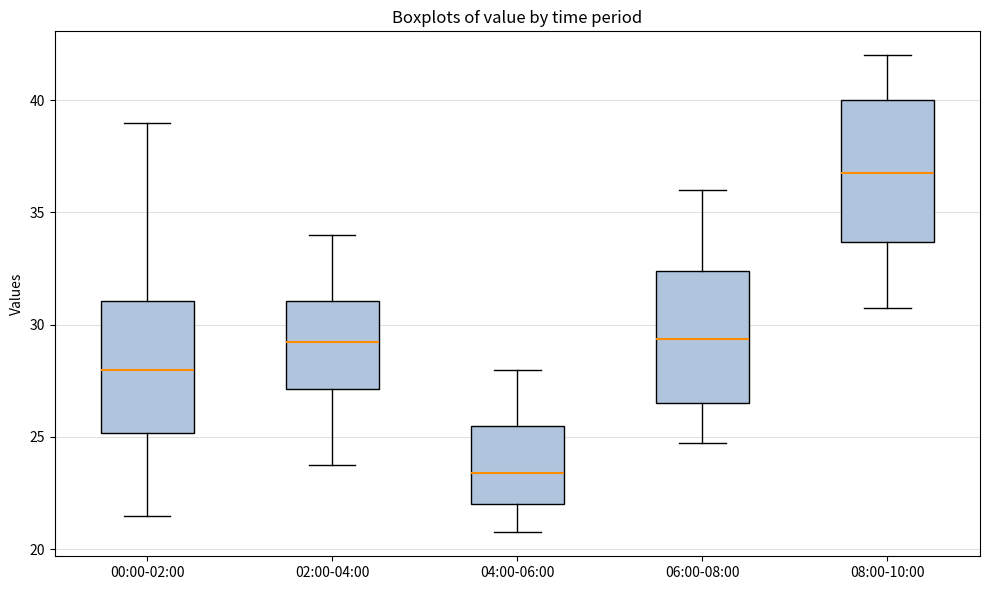

Which box has the lowest median line?

04:00-06:00